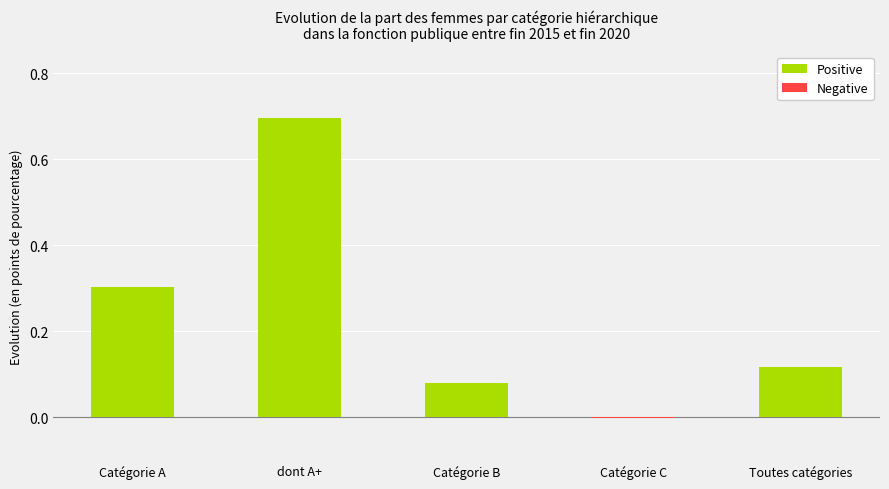

List the labels in order of value, largest first.

dont A+, Catégorie A, Toutes catégories, Catégorie B, Catégorie C